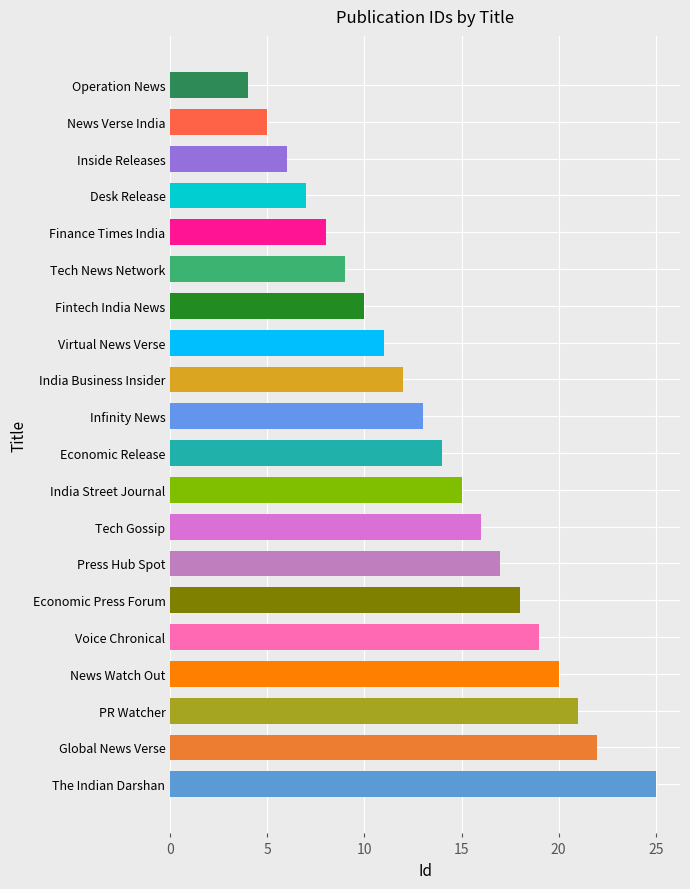

What is the maximum value shown in the chart?

25